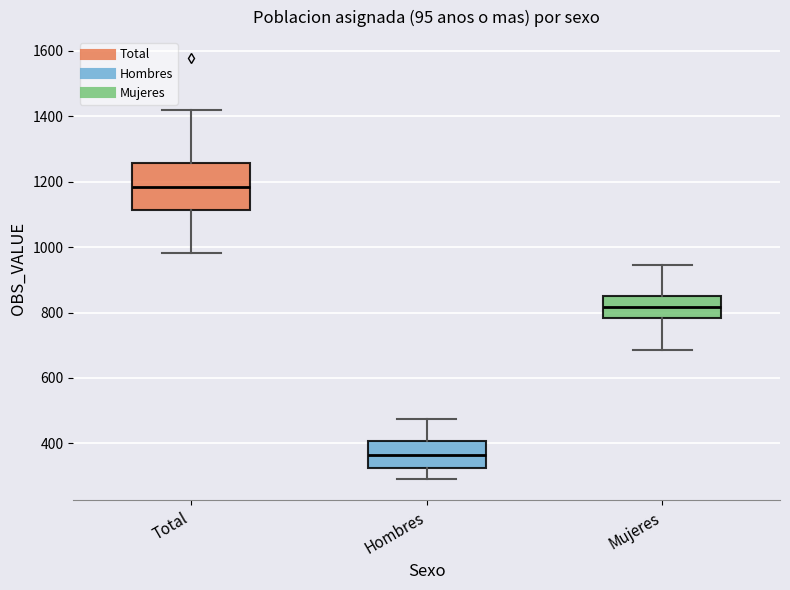

Which box is the tallest, from its lower edge to its upper edge?

Total